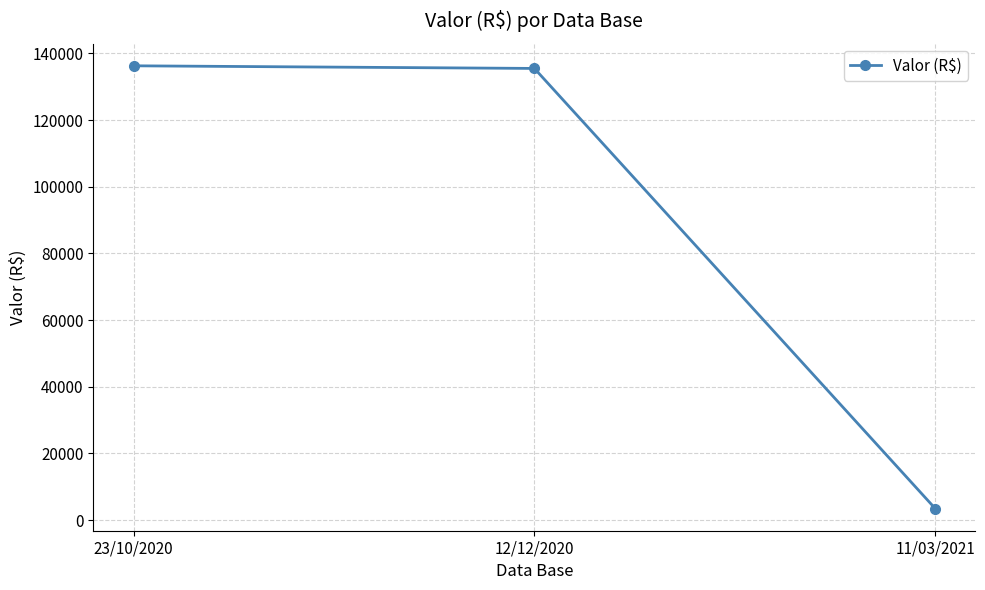

Reading left to right, transcribe all the data shown in this chart.

136267.7	135480.1	3432.4